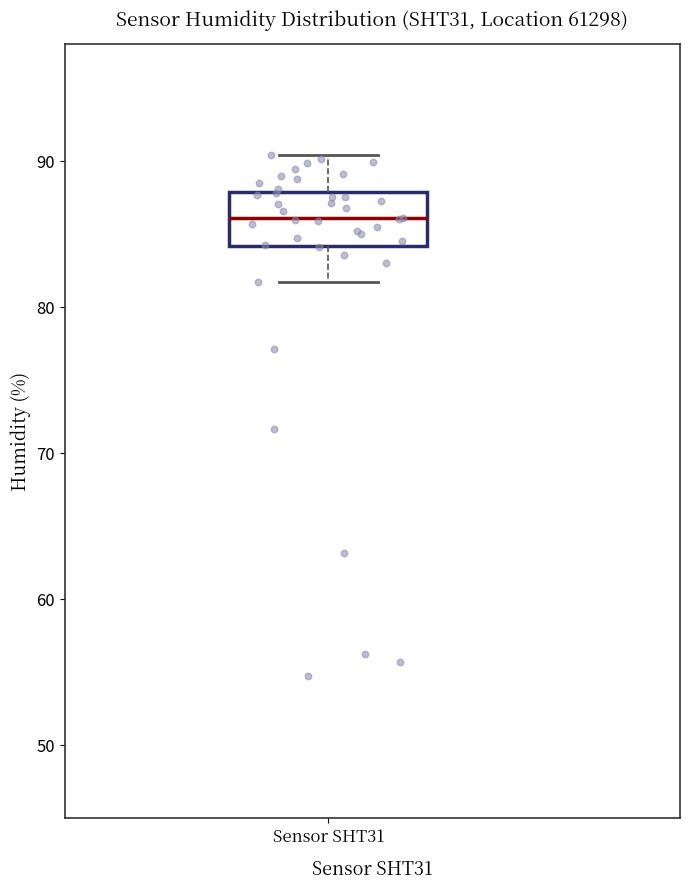

Where does the lower whisker of the box for Sensor SHT31 end on the y-axis? The values are not printed on the chart, so give them approximately, as read against the axis.

82